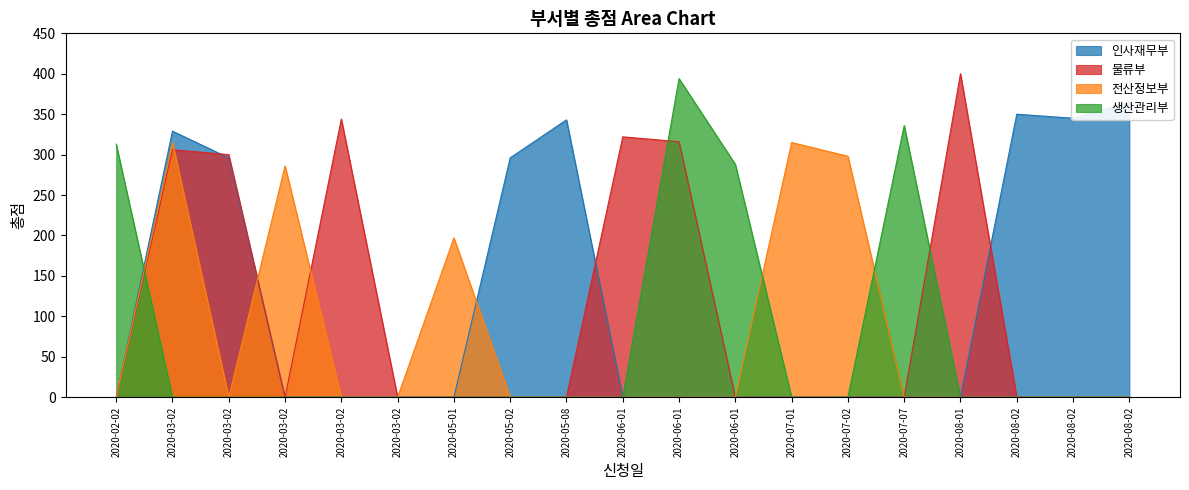

How many times do 인사재무부 and 물류부 cross each other?

3